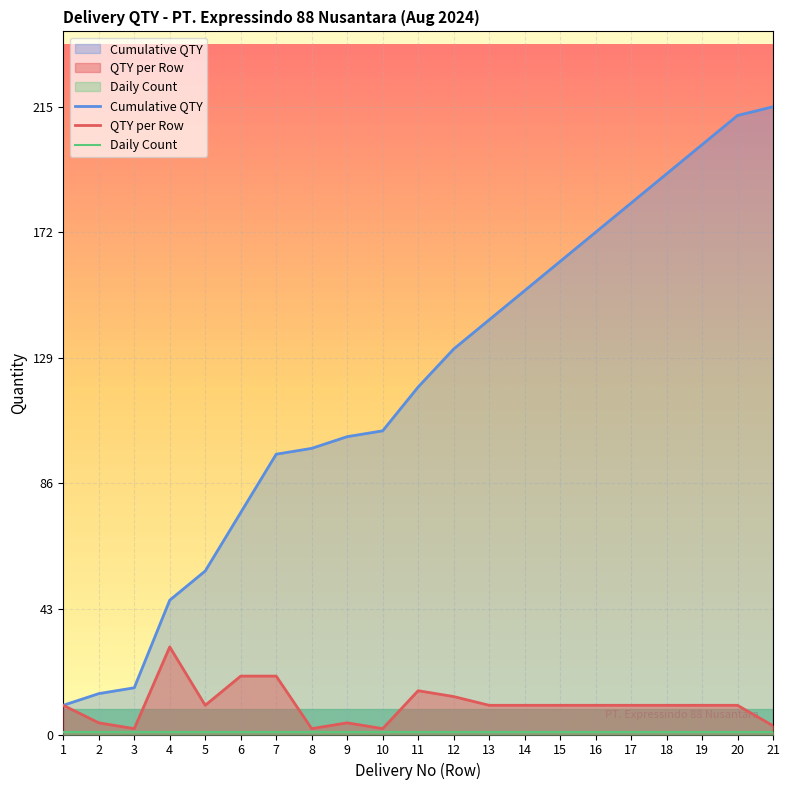

What is the value of the QTY by Delivery Date point at the 14th from the left?

10